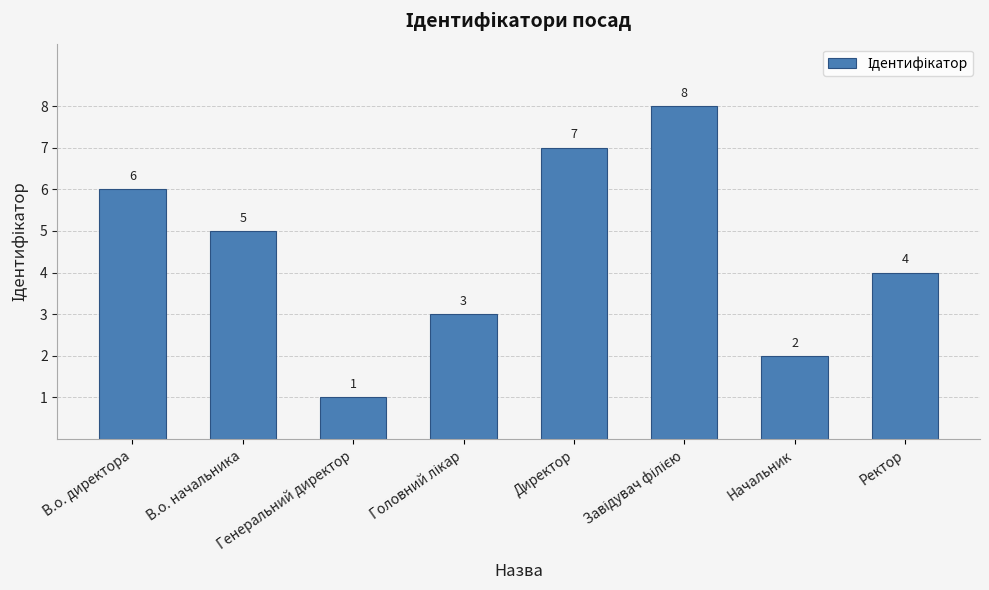

How many data points are less than 5?

4